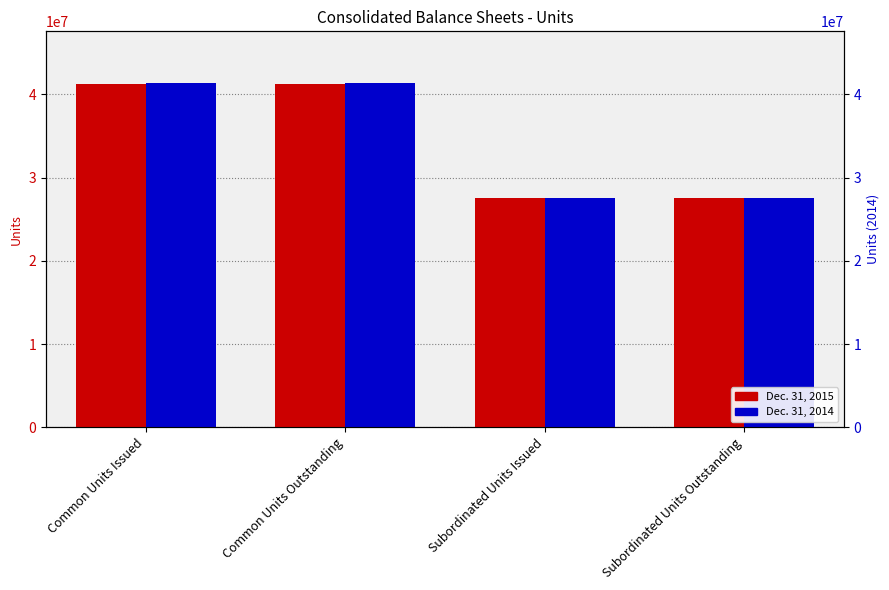

What is the label of the 3rd bar from the right?

Common Units Outstanding